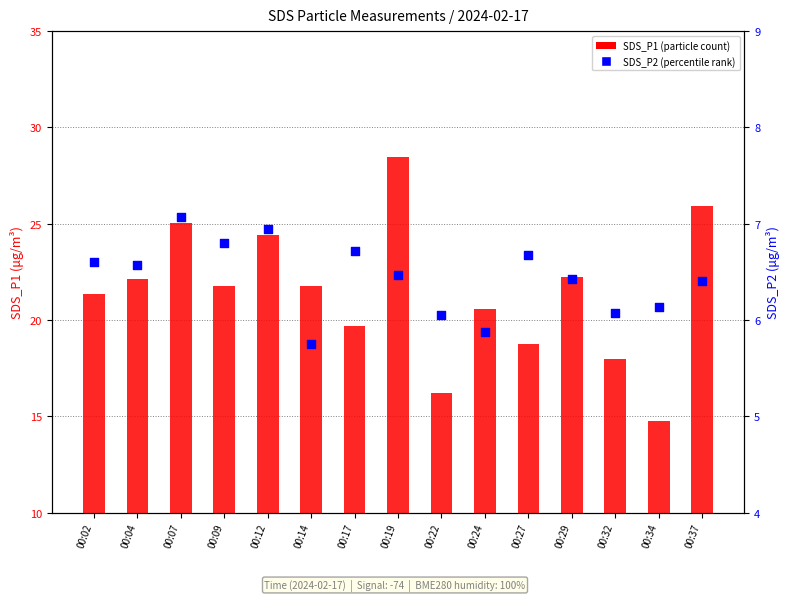

Is the value of SDS_P1 at 00:32 greater than the value of SDS_P2 at 00:02?

Yes